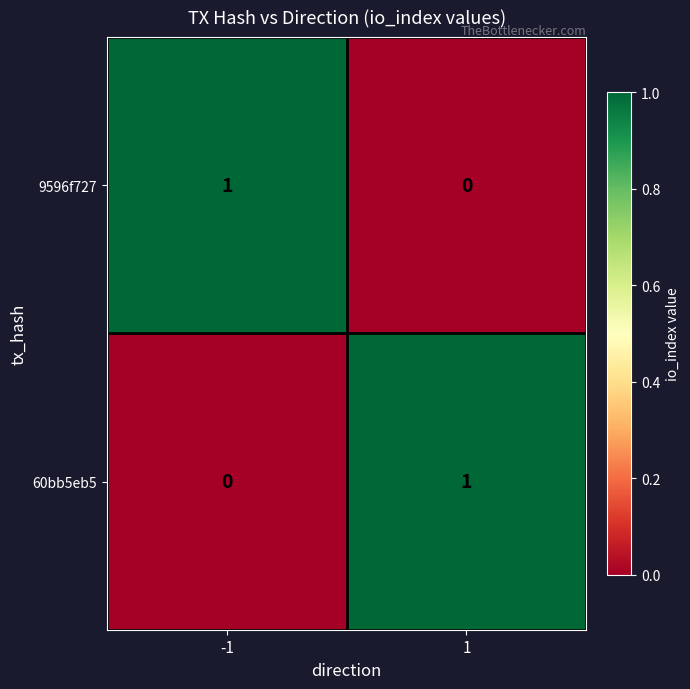

Reading left to right, list all the values displayed in this chart.

9596f727: -1=1	1=0
60bb5eb5: -1=0	1=1